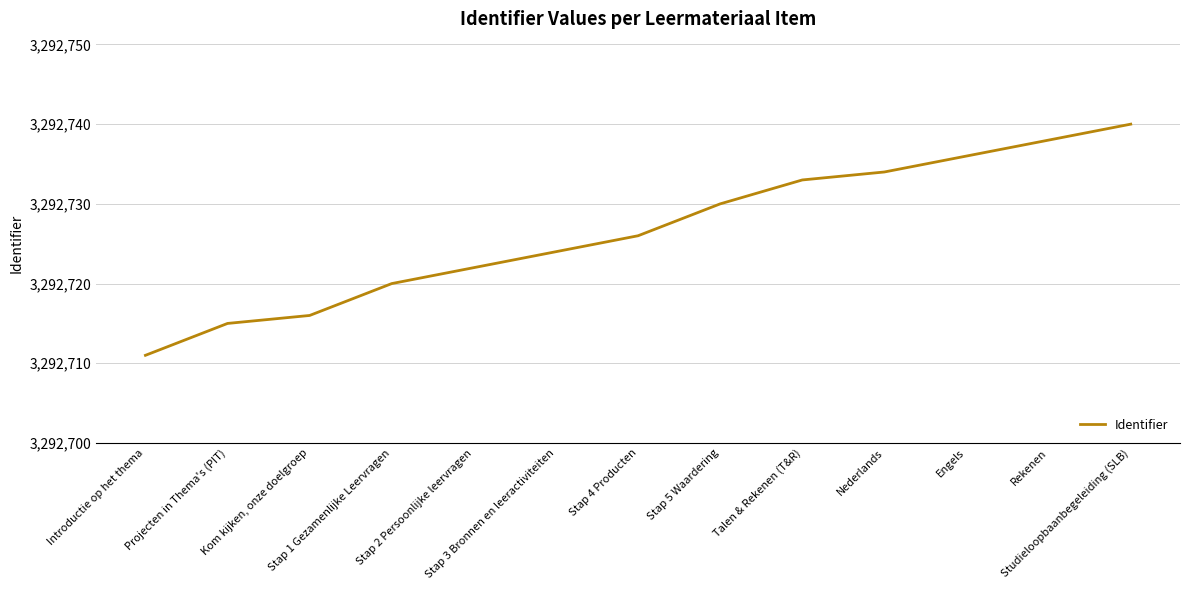

Rank the categories by value from lowest to highest.

Introductie op het thema, Projecten in Thema's (PIT), Kom kijken, onze doelgroep, Stap 1 Gezamenlijke Leervragen, Stap 2 Persoonlijke leervragen, Stap 3 Bronnen en leeractiviteiten, Stap 4 Producten, Stap 5 Waardering, Talen & Rekenen (T&R), Nederlands, Engels, Rekenen, Studieloopbaanbegeleiding (SLB)